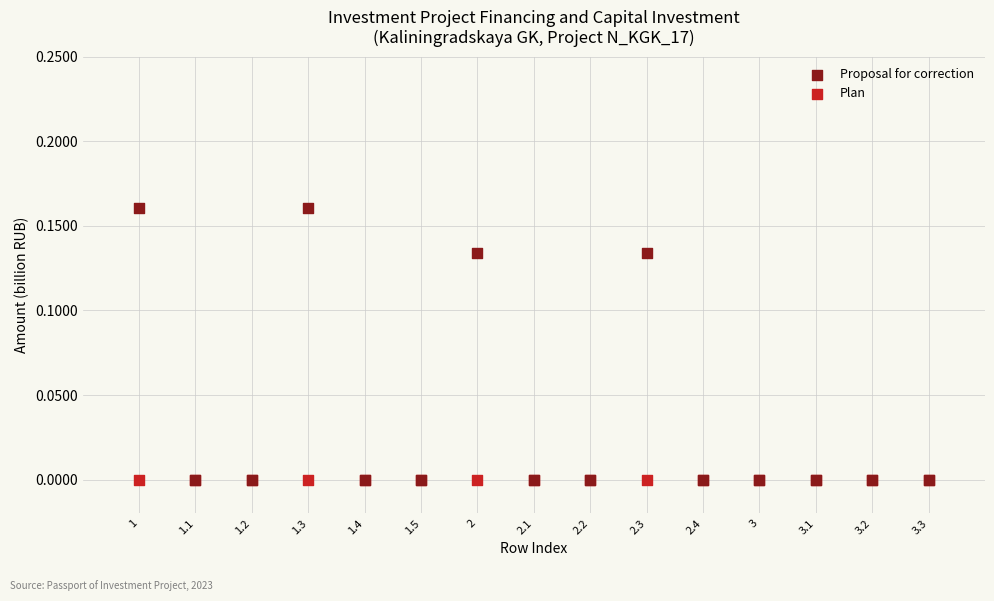

What are all the series names shown in the legend?

Proposal for correction, Plan